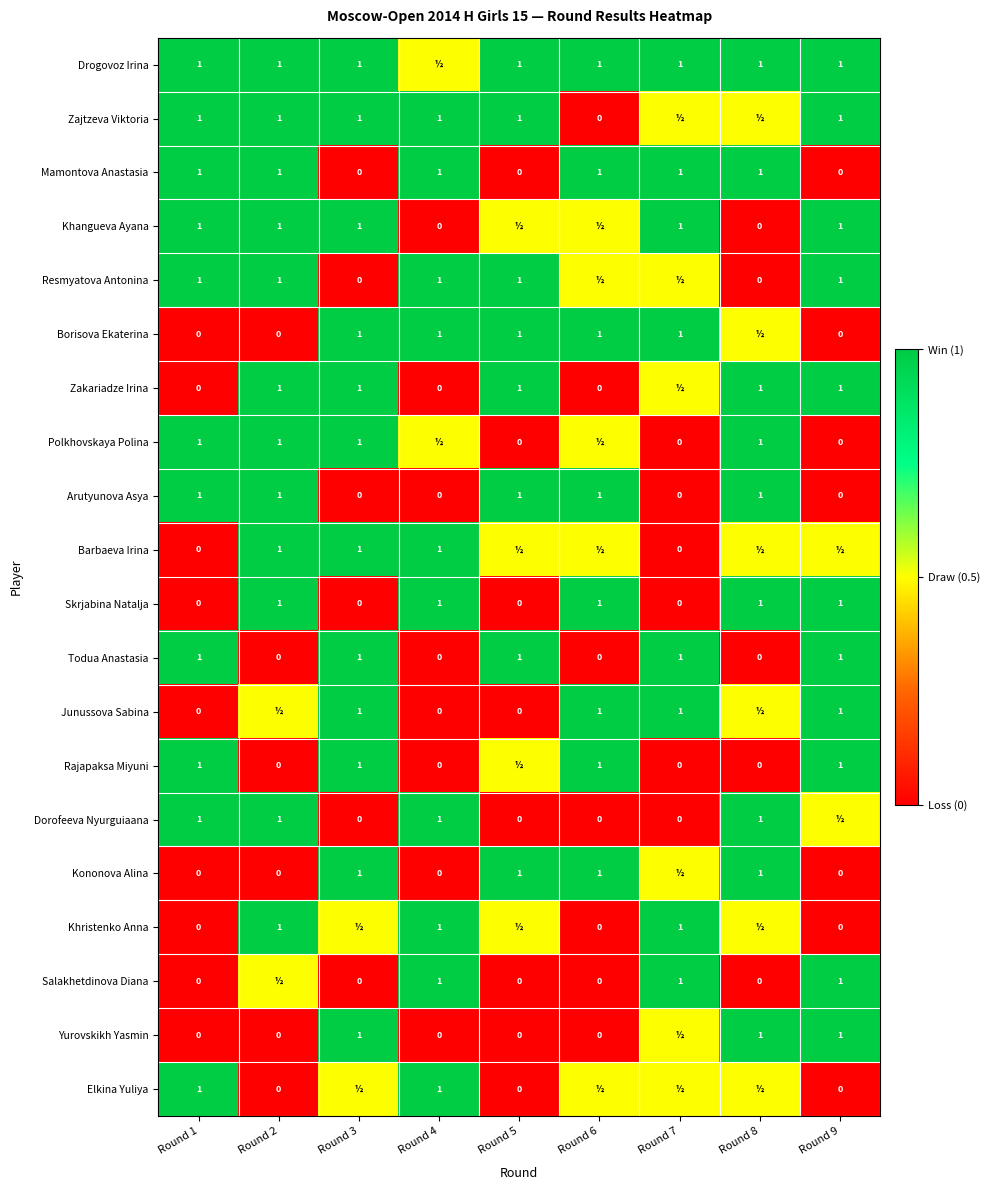

The Mamontova Anastasia series shows 0.7 at Round 5. True or false?

False